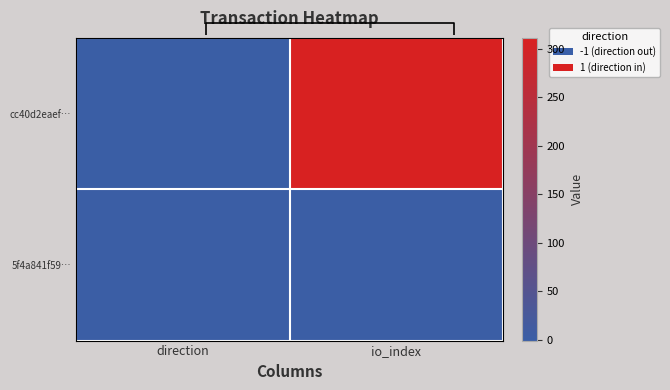

Reading left to right, list all the values displayed in this chart.

cc40d2eaef…: direction=-1	io_index=311
5f4a841f59…: direction=1	io_index=1